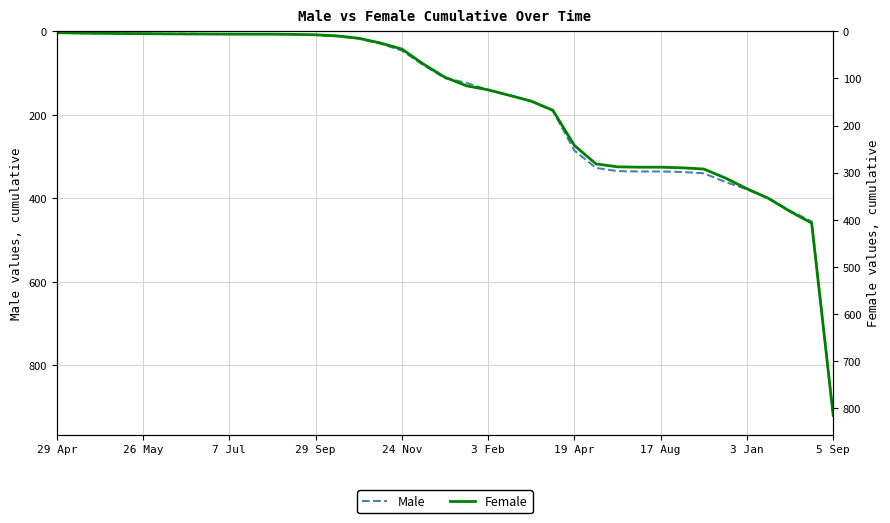

True or false: Female and Male intersect in this chart.

False